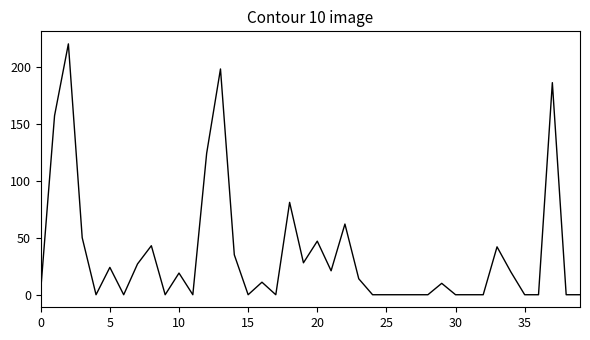

What is the difference between the maximum and minimum values?

220